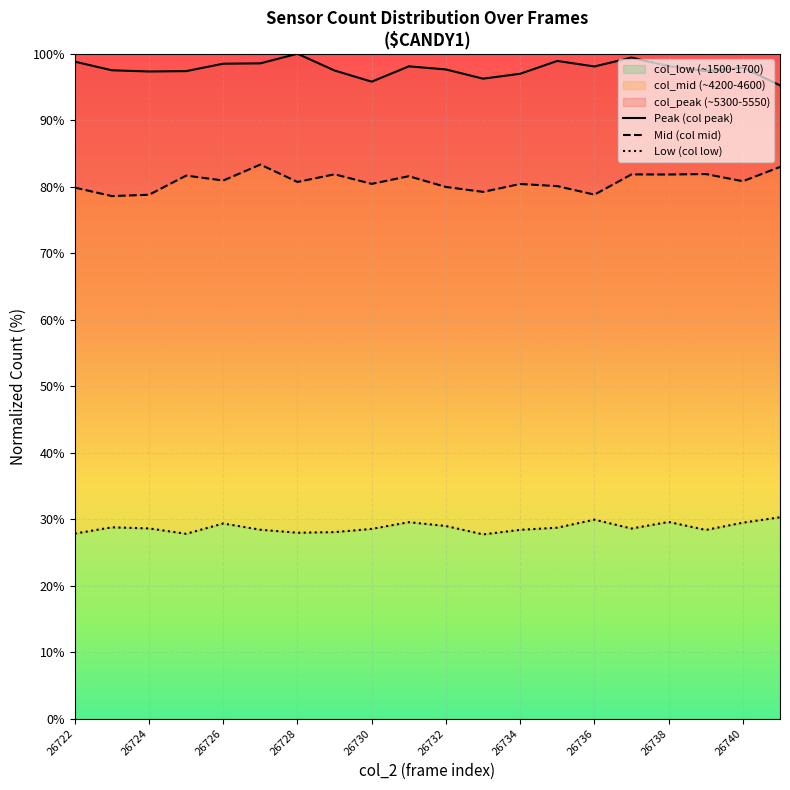

What is the minimum value for Mid (col mid)?

78.6